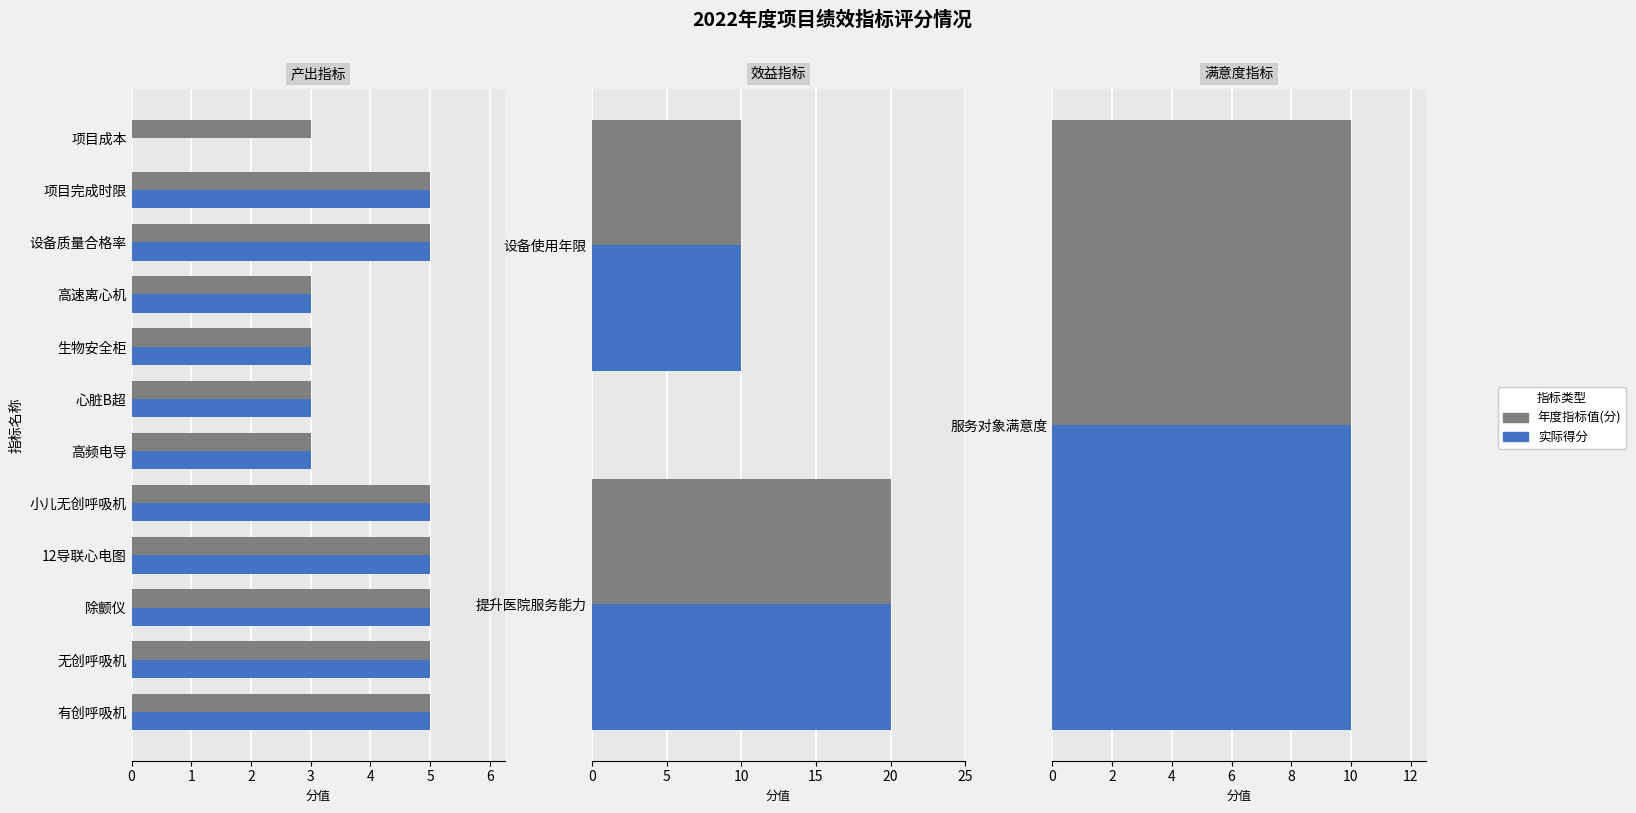

What are all the series names shown in the legend?

年度指标值(分), 实际得分